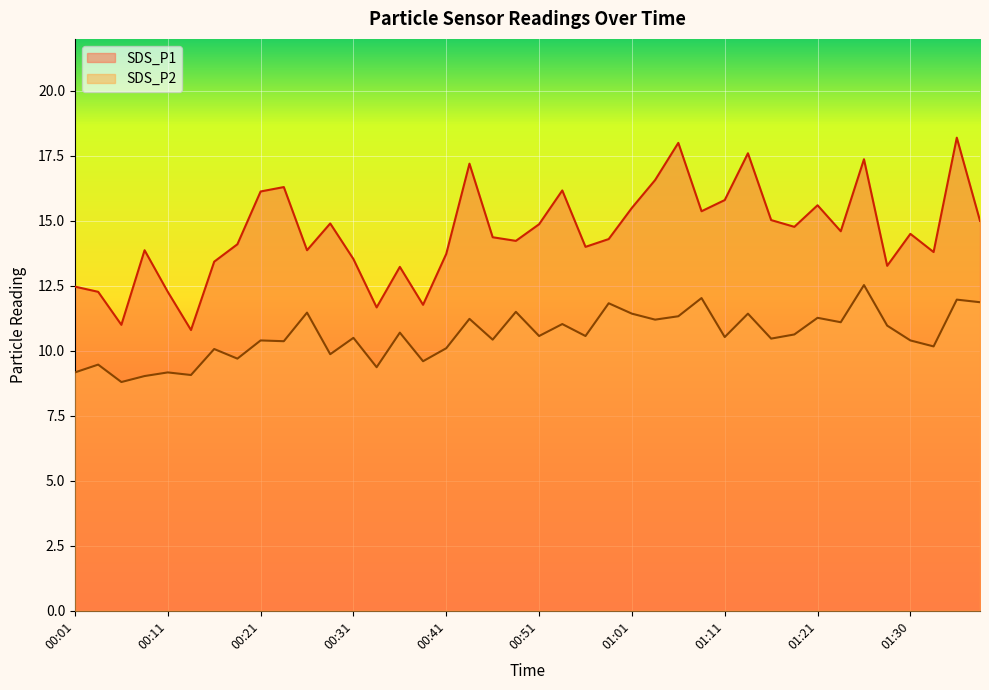

Reading left to right, what are all the values shown in this chart?

SDS_P1: 12.5	12.3	11.0	13.9	12.3	10.8	13.4	14.1	16.1	16.3	13.9	14.9	13.5	11.7	13.2	11.8	13.7	17.2	14.4	14.2	14.9	16.2	14.0	14.3	15.5	16.6	18.0	15.4	15.8	17.6	15.0	14.8	15.6	14.6	17.4	13.3	14.5	13.8	18.2	15.0
SDS_P2: 9.2	9.5	8.8	9.0	9.2	9.1	10.1	9.7	10.4	10.4	11.5	9.9	10.5	9.4	10.7	9.6	10.1	11.2	10.4	11.5	10.6	11.0	10.6	11.8	11.4	11.2	11.3	12.0	10.5	11.4	10.5	10.6	11.3	11.1	12.5	11.0	10.4	10.2	12.0	11.9